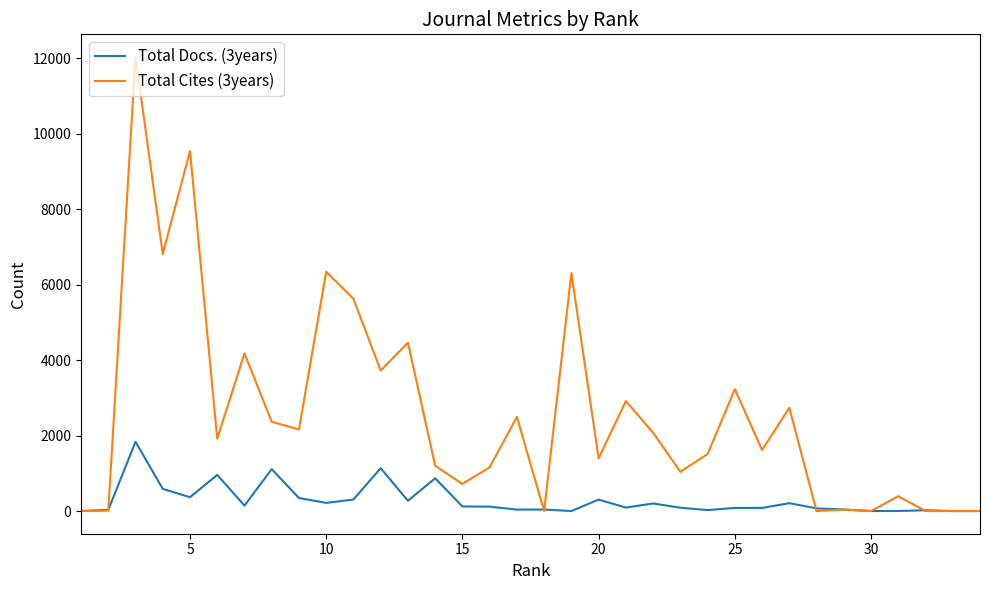

Which series has the widest spread of values?

Total Cites (3years)